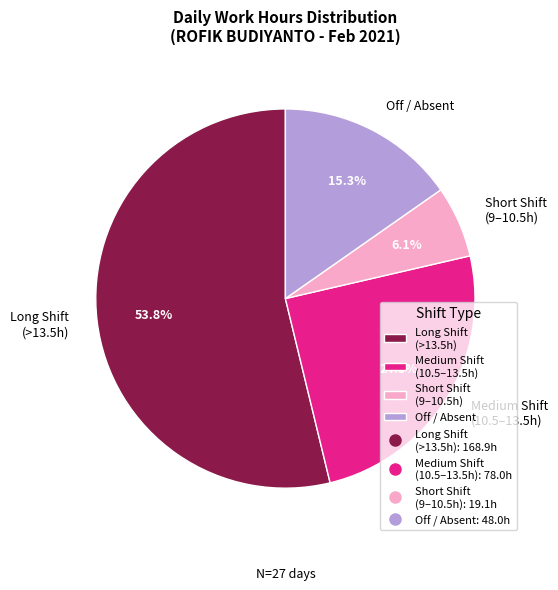

Rank the categories by value from highest to lowest.

Long Shift (>13.5h), Medium Shift (10.5–13.5h), Off / Absent, Short Shift (9–10.5h)